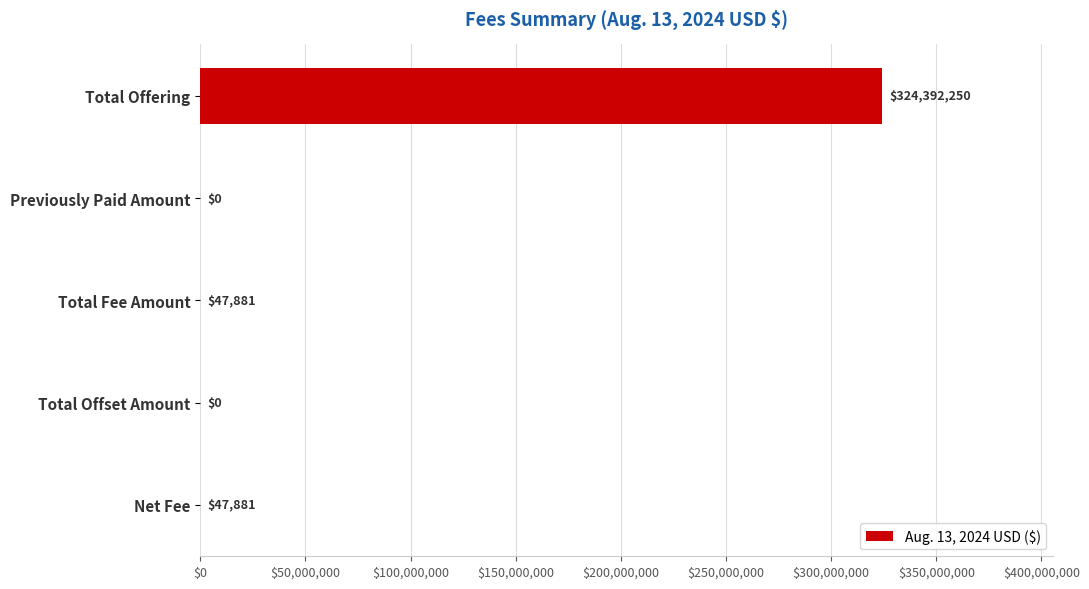

Approximately how many times larger is the value at Total Fee Amount compared to Net Fee?

1.0